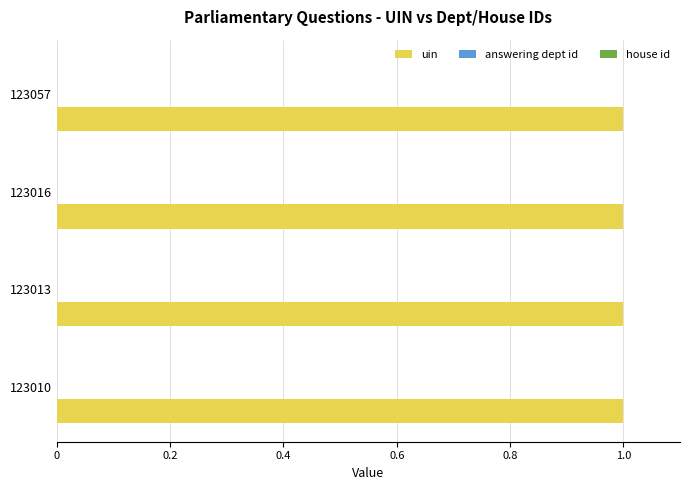

True or false: uin has a value of 1.3 at 123016.

False